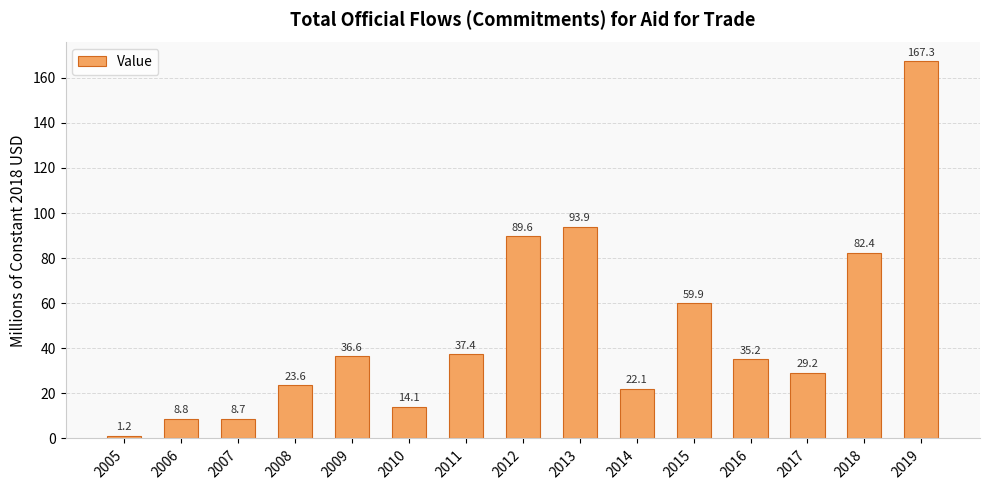

What is the change in value from 2011 to 2019?

+129.9